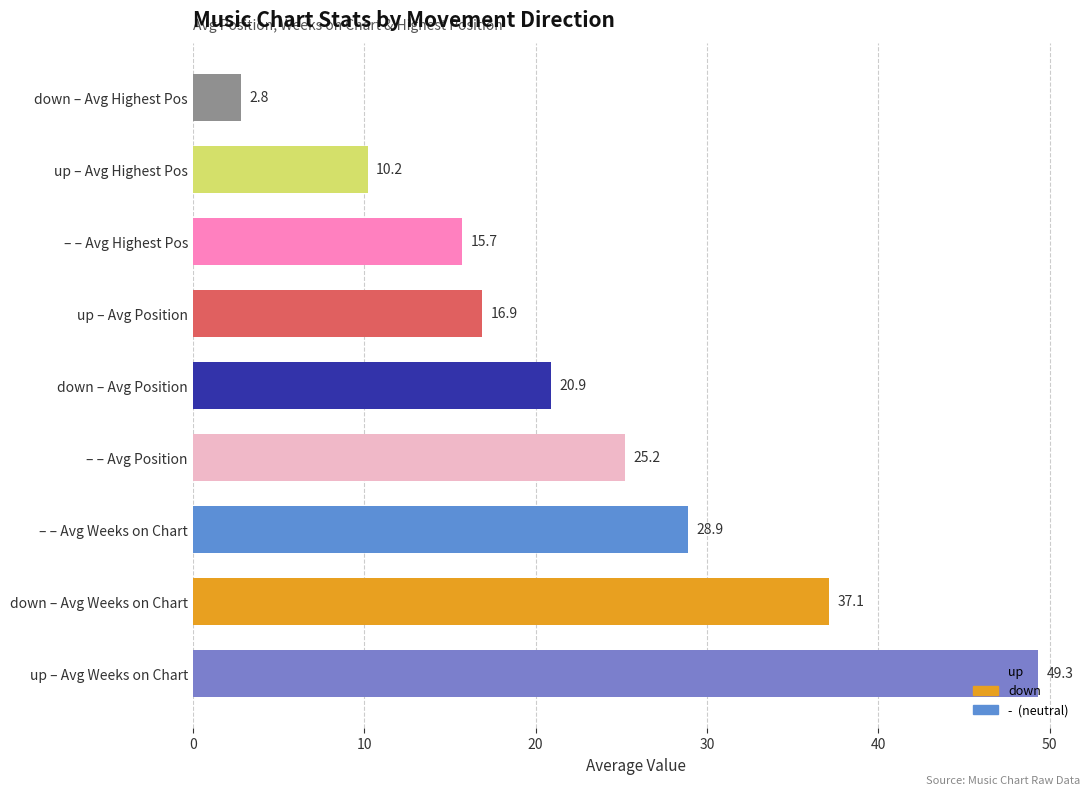

What is the minimum value shown in the chart?

2.8